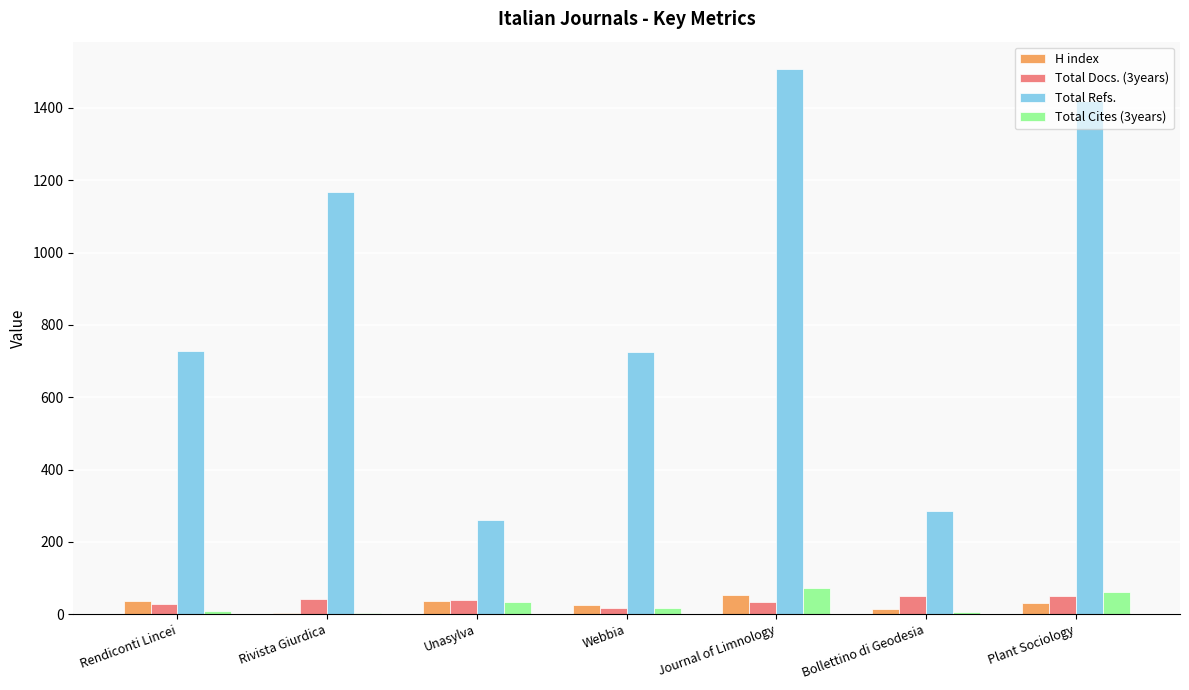

Which series changed the most between Rivista Giurdica and Plant Sociology?

Total Refs.